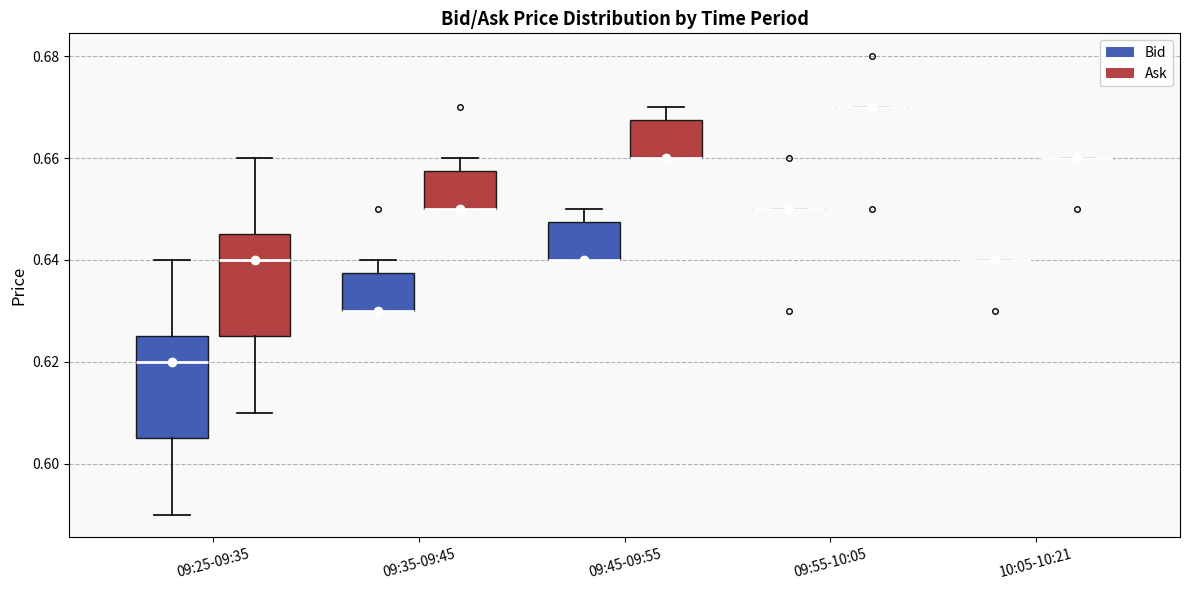

Where is the upper edge of the box for 09:45-09:55 (Ask) on the y-axis? The values are not printed on the chart, so give them approximately, as read against the axis.

0.668